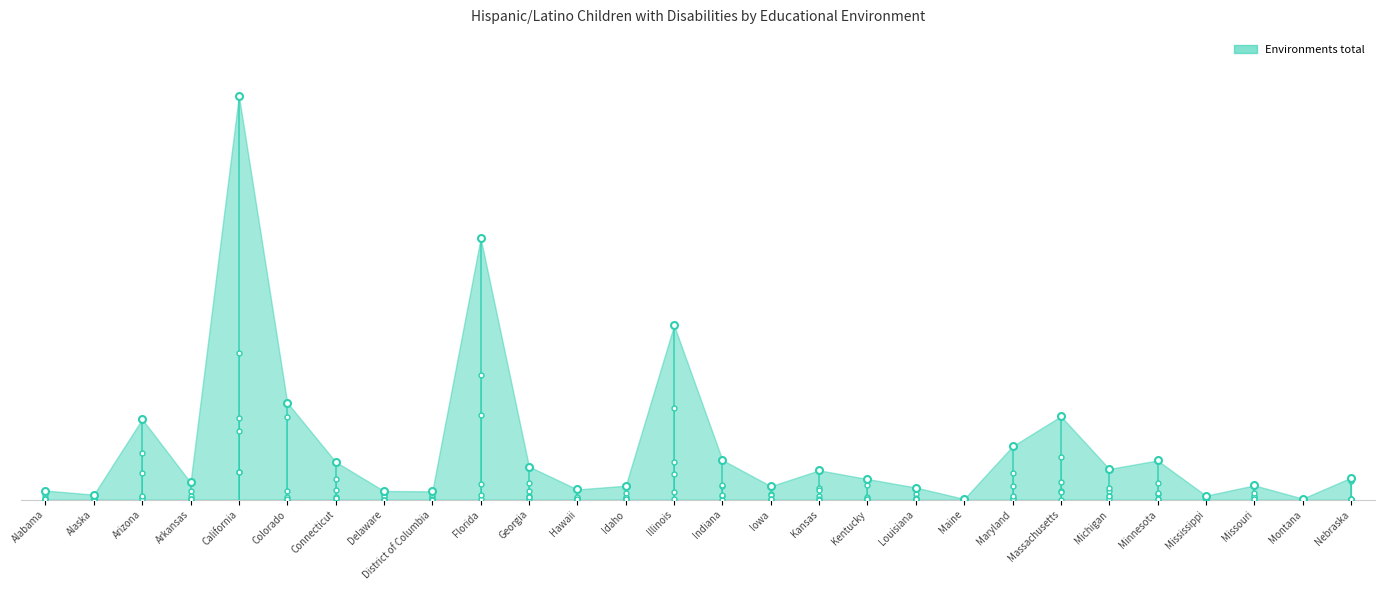

The value of Attend regular early childhood (40-79%) at Connecticut is 287. True or false?

False